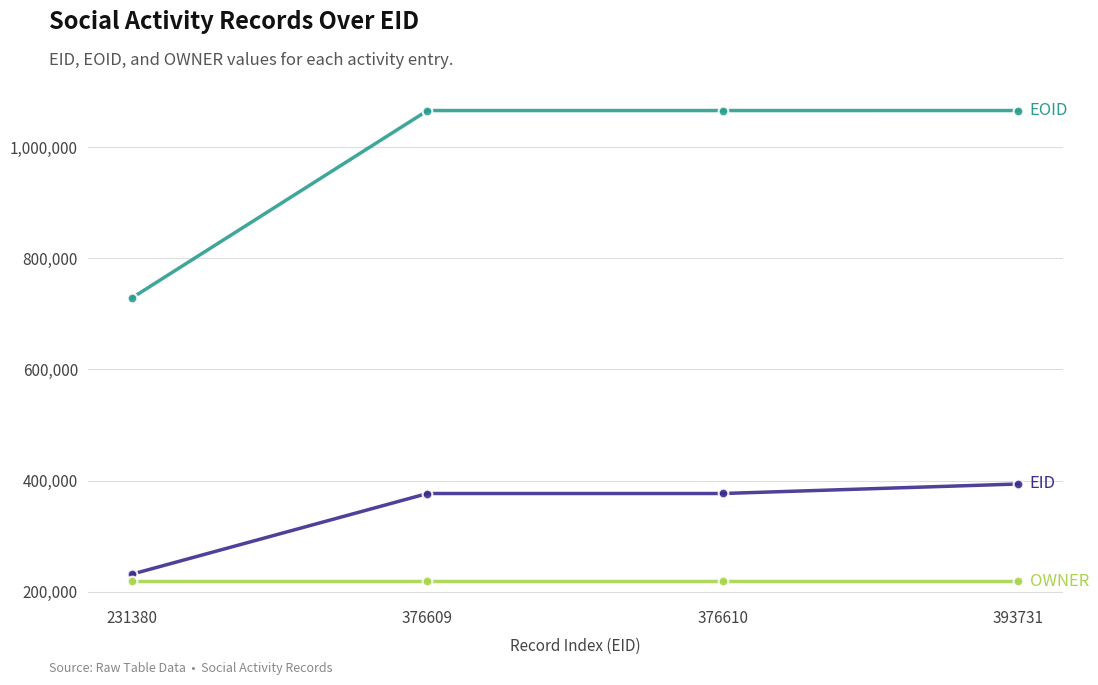

Does the chart have visible grid lines?

Yes